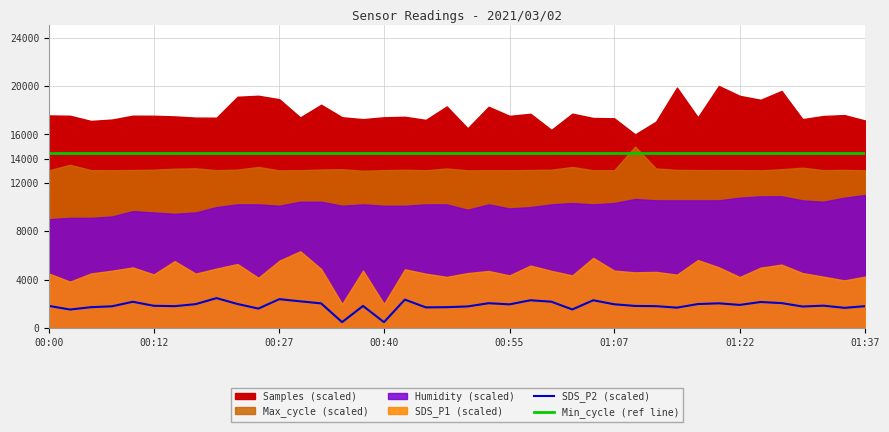

What is the highest value of the SDS_P2 (scaled) series?

2484.4